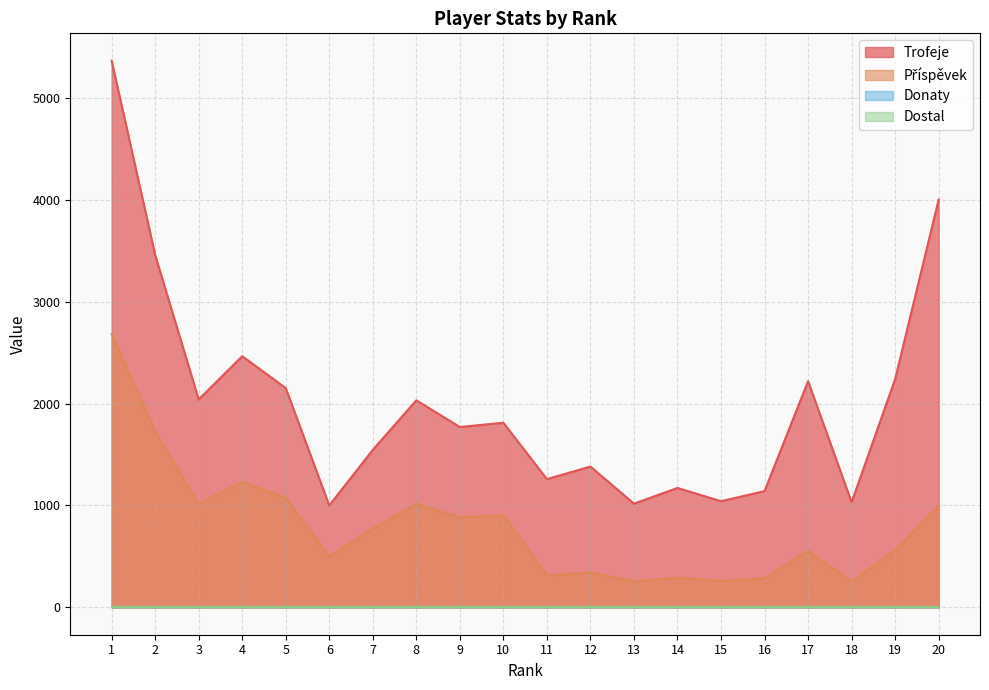

Does the chart have visible grid lines?

Yes